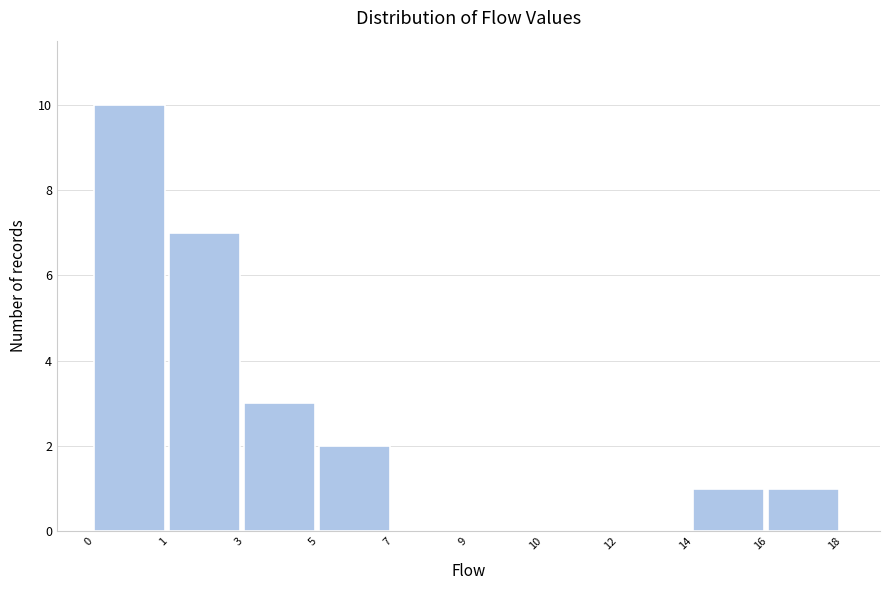

Reading right to left, list all the values displayed in this chart.

16=1	14=1	12=0	10=0	9=0	7=0	5=2	3=3	1=7	0=10